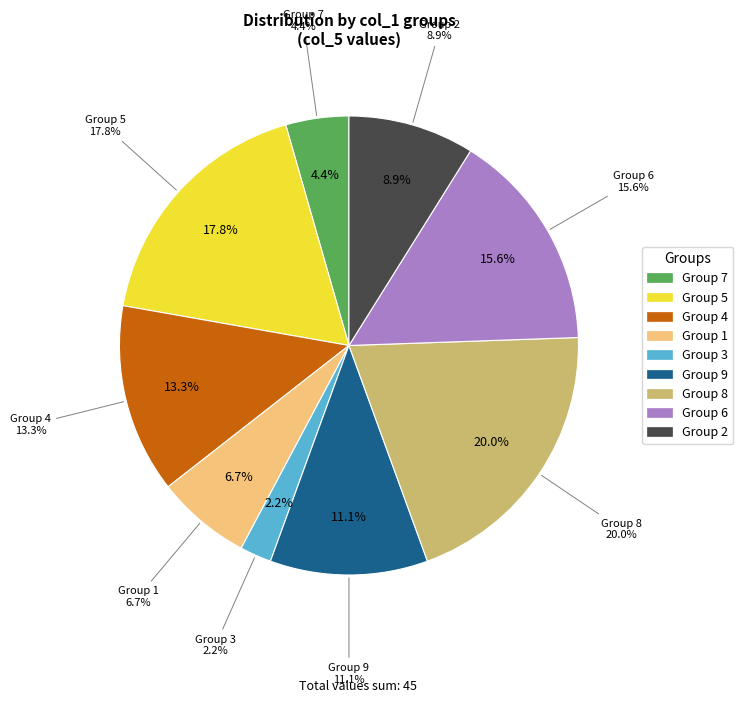

What is the largest slice in the pie chart?

8